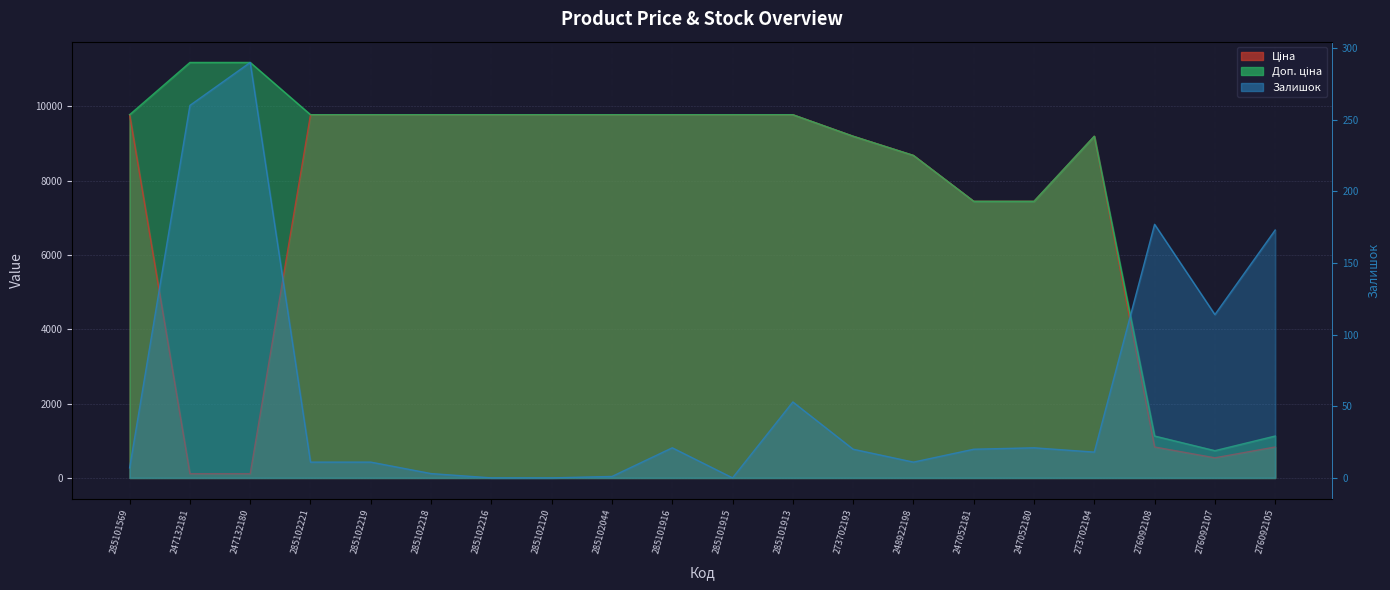

Where does the Ціна series first go above 9775?

285101569